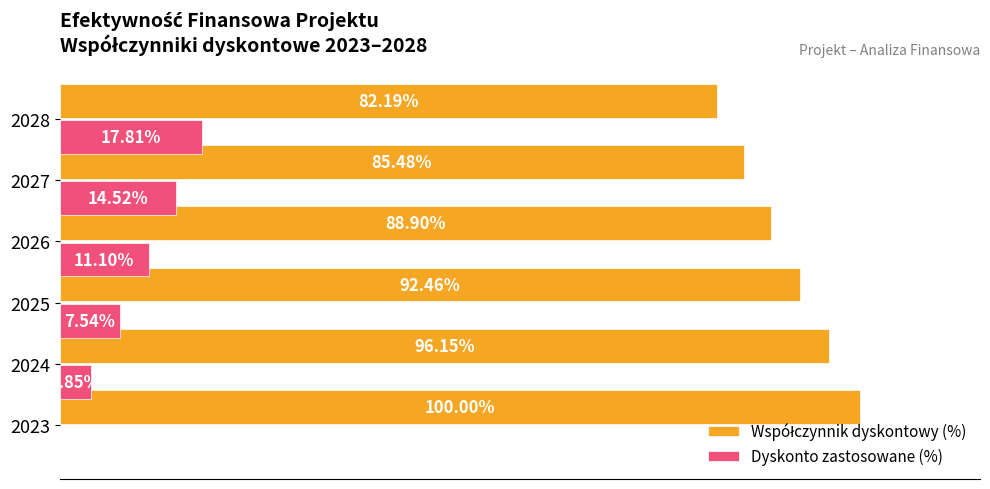

What is the difference between the maximum and second lowest values in the Współczynnik dyskontowy (%) series?

14.5